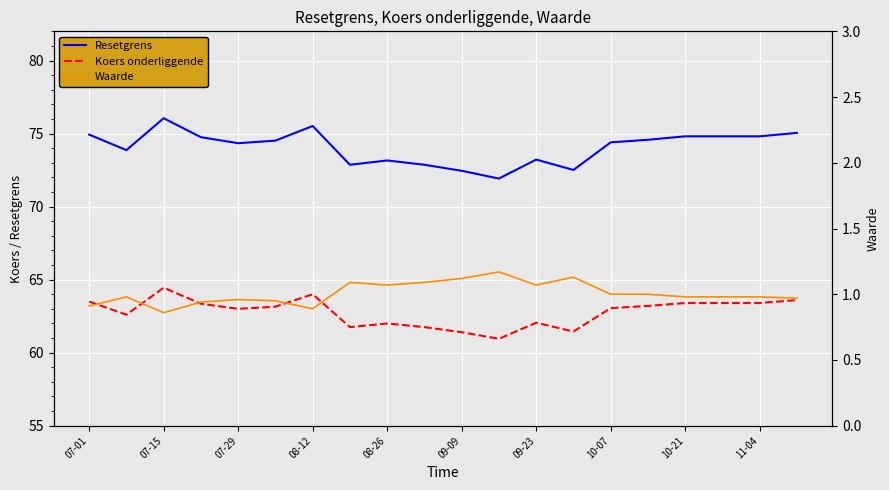

True or false: Resetgrens and Waarde cross at least once.

False